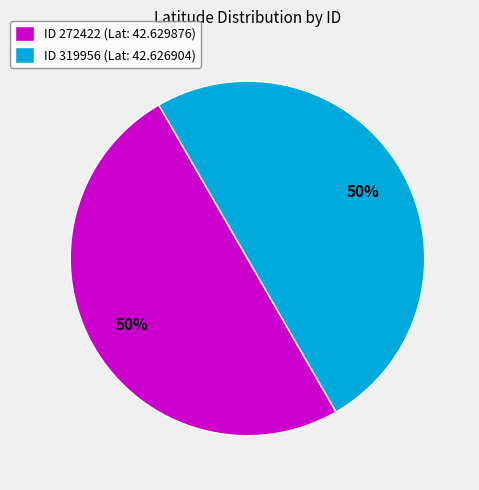

To the nearest percent, what is the combined percentage of ID 272422 (Lat: 42.629876) and ID 319956 (Lat: 42.626904)?

100%